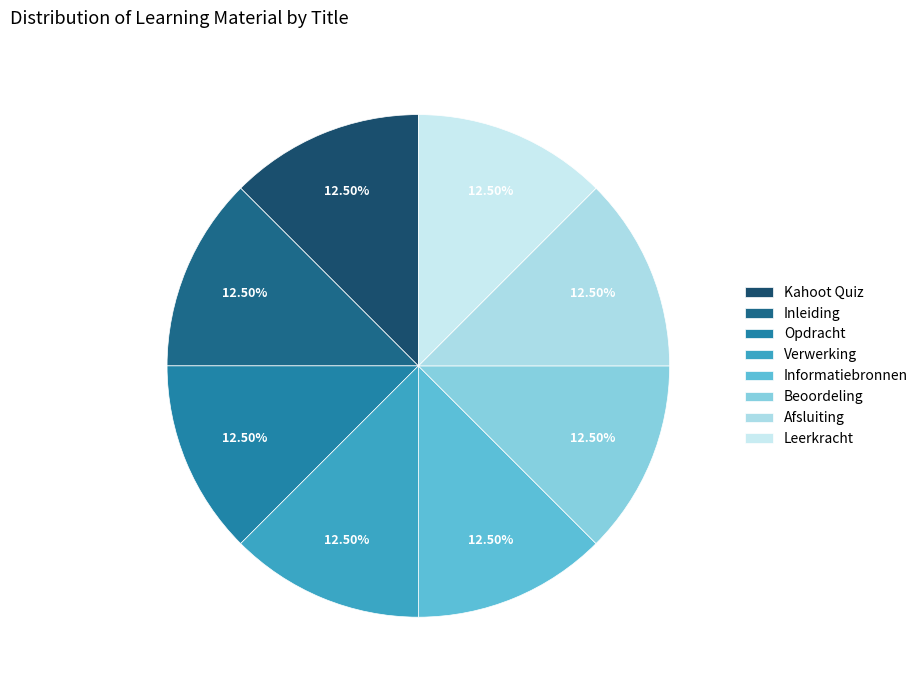

True or false: Opdracht accounts for 26% of the total.

False